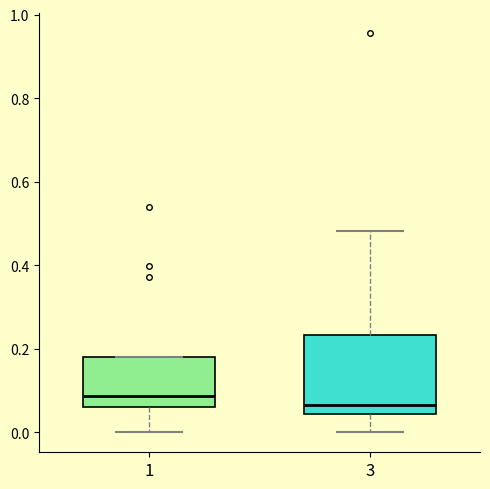

Reading left to right, read every box against the y-axis: the position of its median line, the range the box covers, and the ends of its whiskers. The values are not printed on the chart, so give them approximately, as read against the axis.

1: median 0.08, box 0.06 to 0.18, whiskers 0.00 to 0.18
3: median 0.06, box 0.04 to 0.24, whiskers 0.00 to 0.48